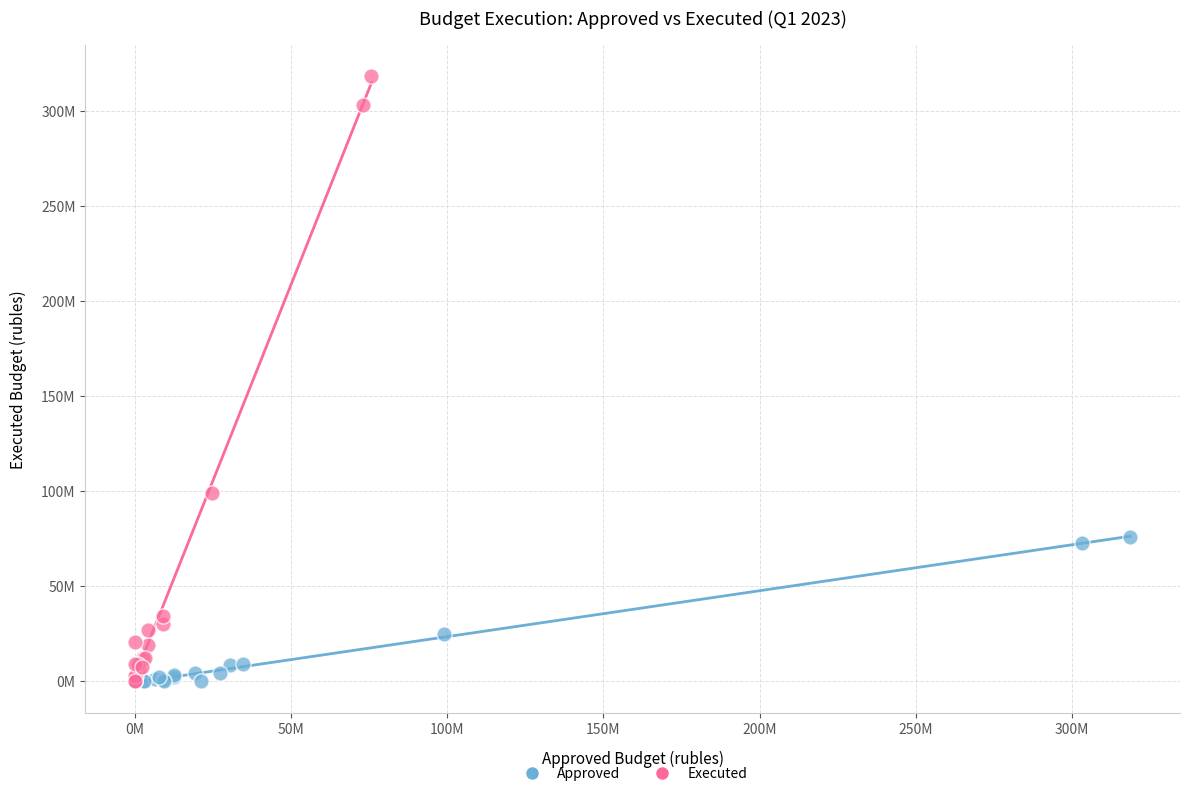

Which series reaches the maximum Y coordinate?

Executed